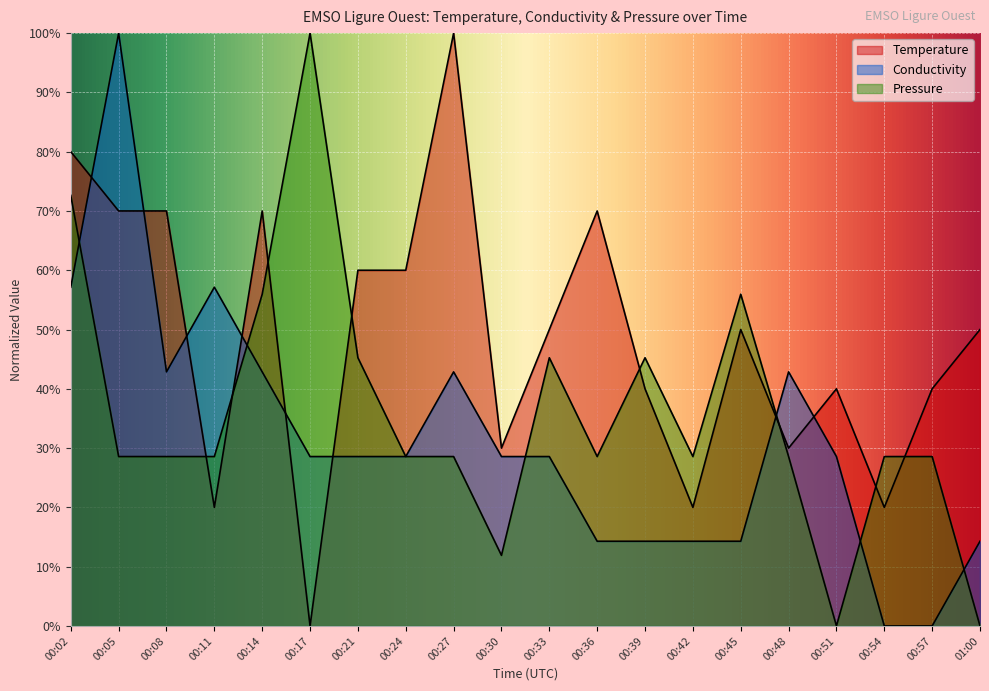

Where is the first local maximum for Temperature?

00:14